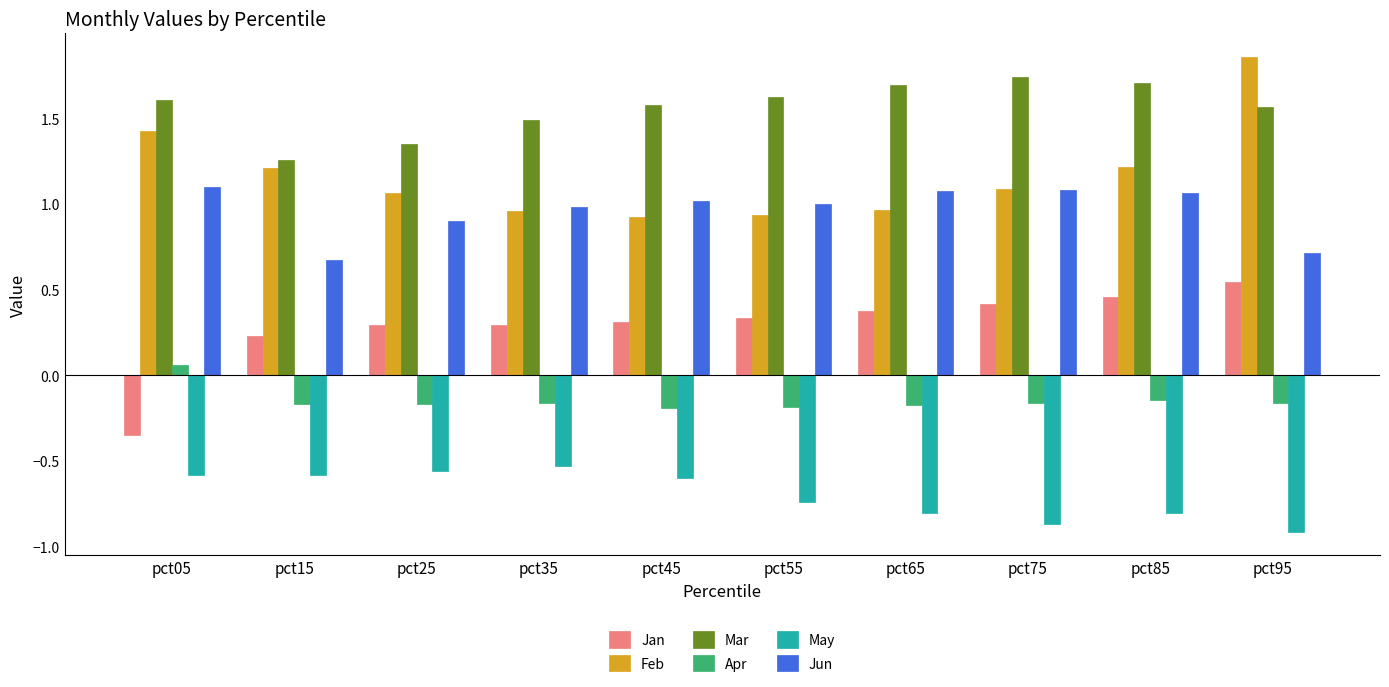

At which label is Jun closest to 0?

pct15